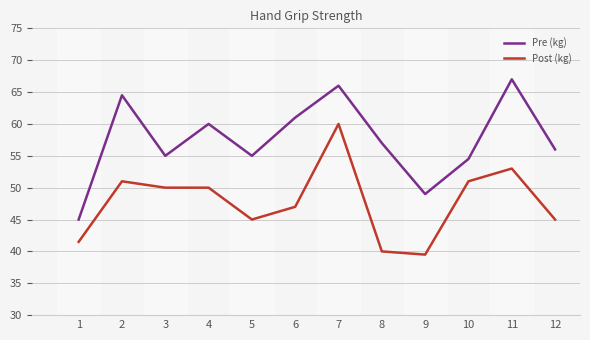

Reading right to left, what are all the values shown in this chart?

Pre (kg): 12=56.0	11=67.0	10=54.5	9=49.0	8=57.0	7=66.0	6=61.0	5=55.0	4=60.0	3=55.0	2=64.5	1=45.0
Post (kg): 12=45.0	11=53.0	10=51.0	9=39.5	8=40.0	7=60.0	6=47.0	5=45.0	4=50.0	3=50.0	2=51.0	1=41.5